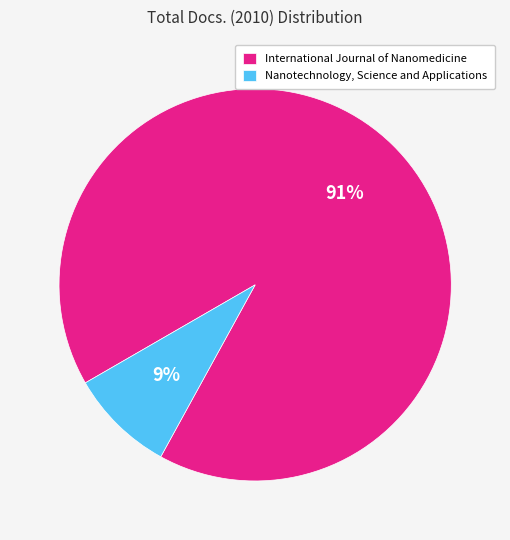

Is there any slice that represents more than half of the pie?

Yes